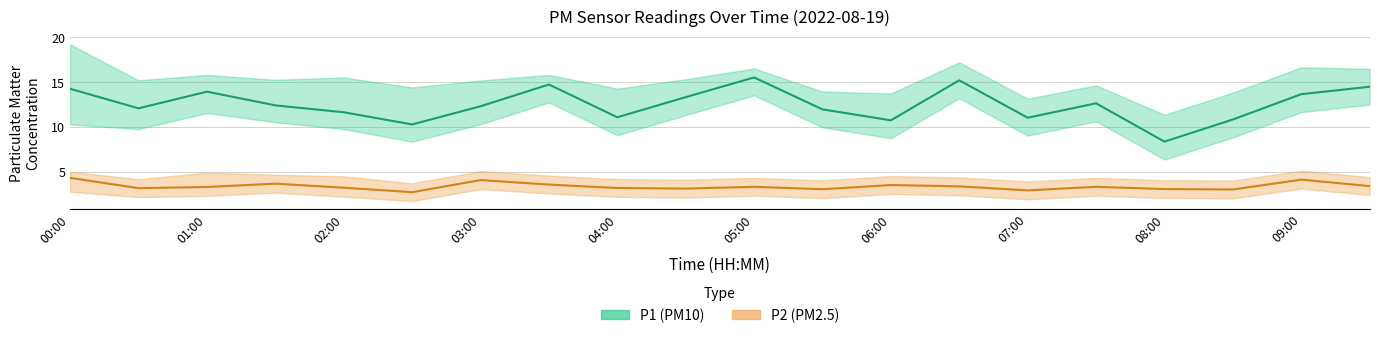

Which series has the largest total across all categories?

P1 (PM10)